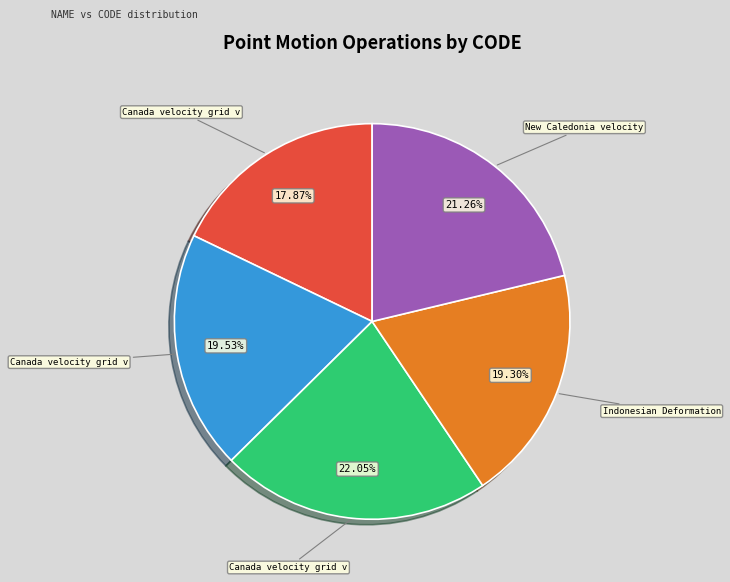

Is there a majority slice in this chart?

No